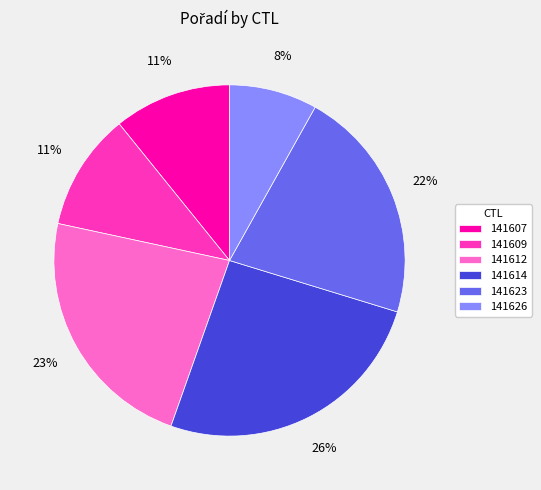

Which has a higher value, 141614 or 141623?

141614